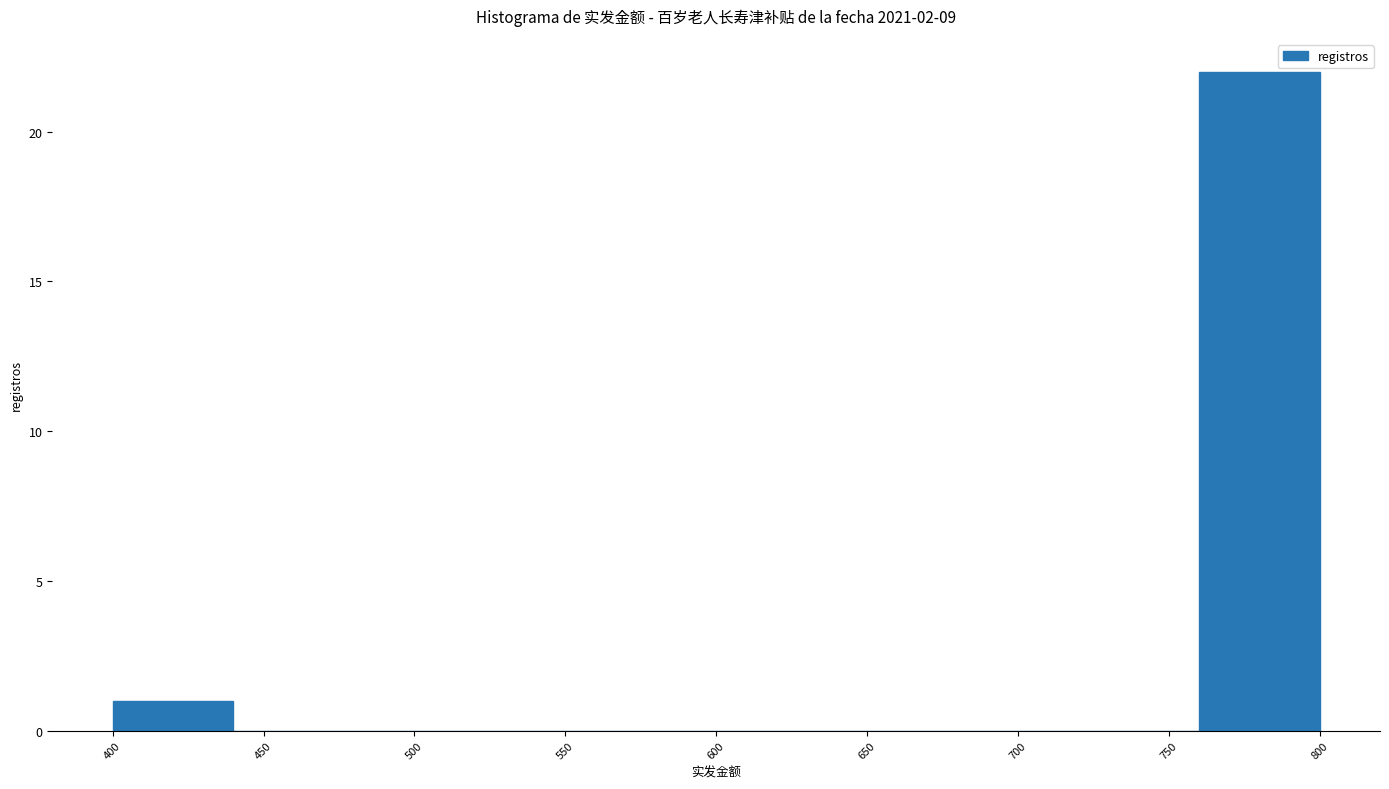

How tall is the bar that spans 400 to 440 on the x-axis? The values are not printed on the chart, so give them approximately, as read against the axis.

1